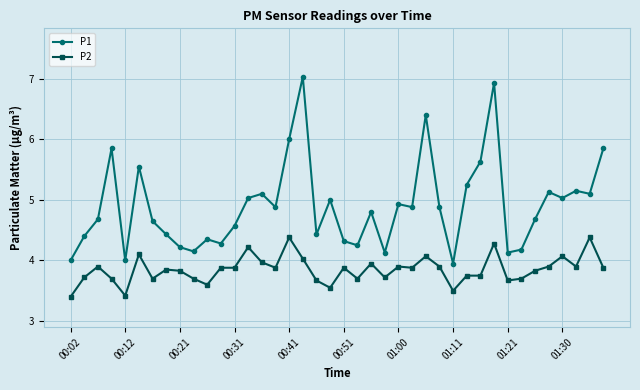

What is the sum of all P2 values?

154.0